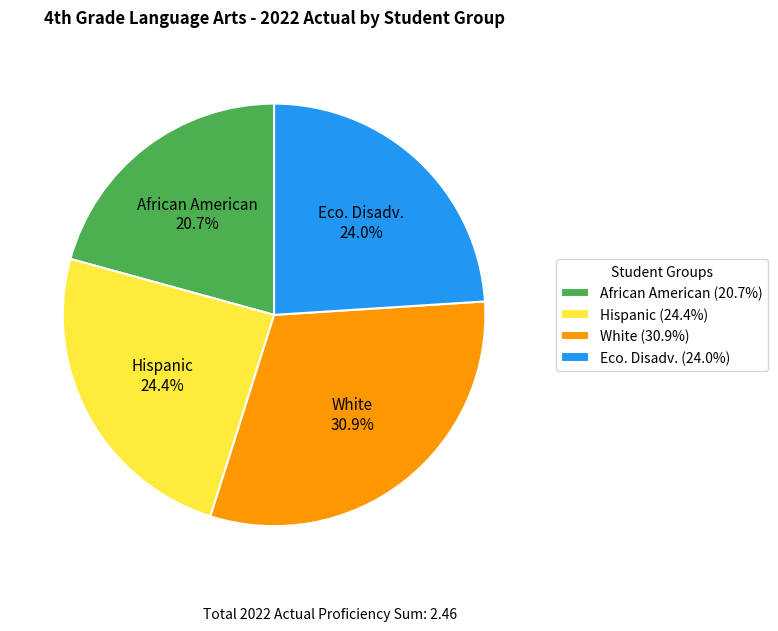

Does any single category account for the majority?

No